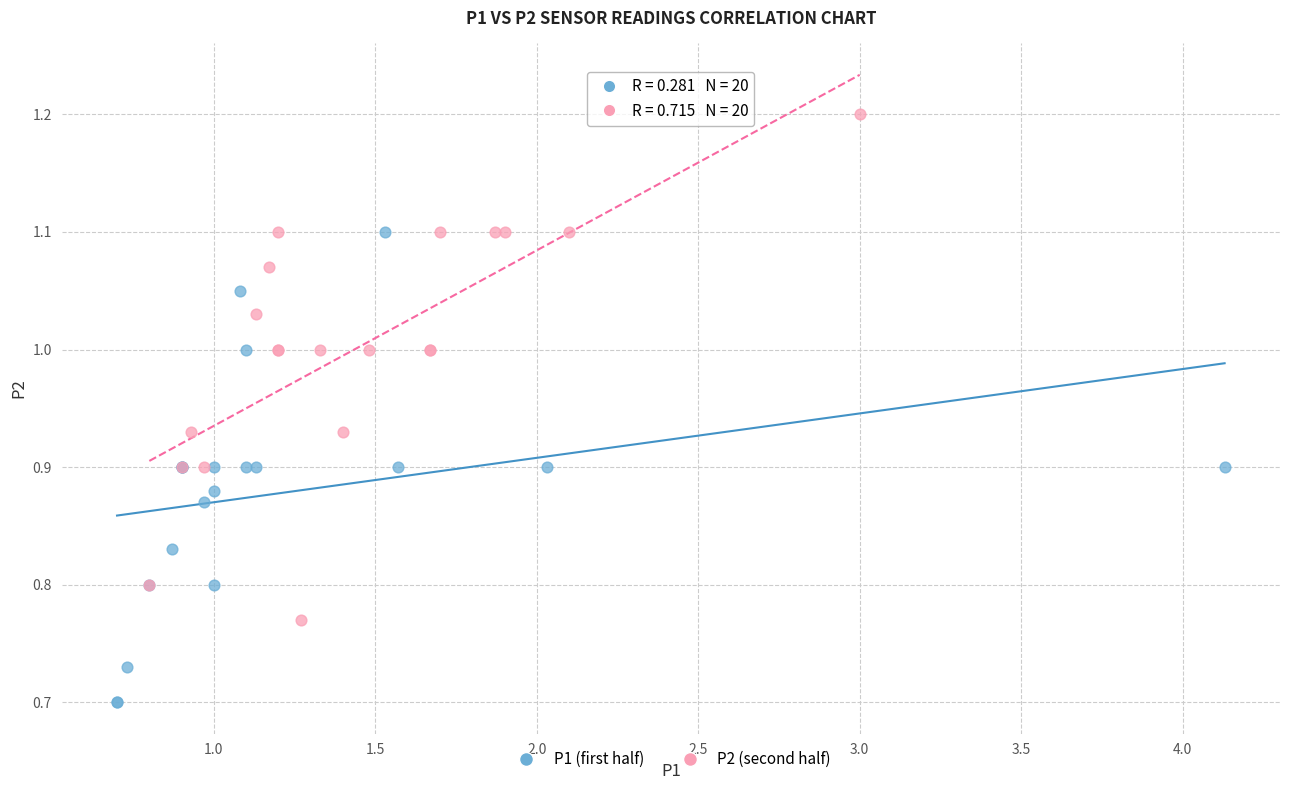

Which series has the widest spread of Y values?

P2 (second half)